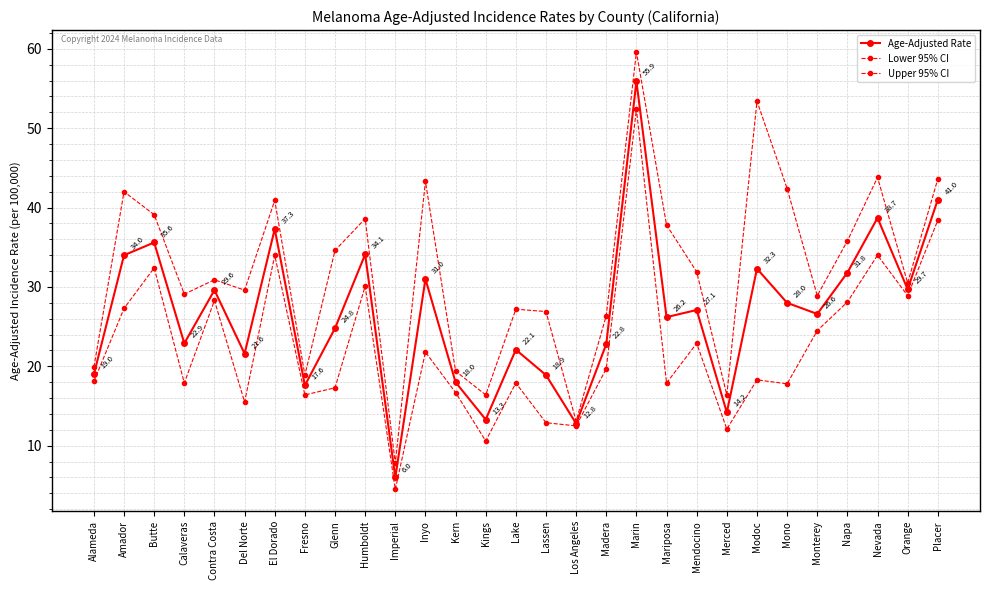

What is the sum of the Upper 95% CI values at Madera and Imperial?

34.2